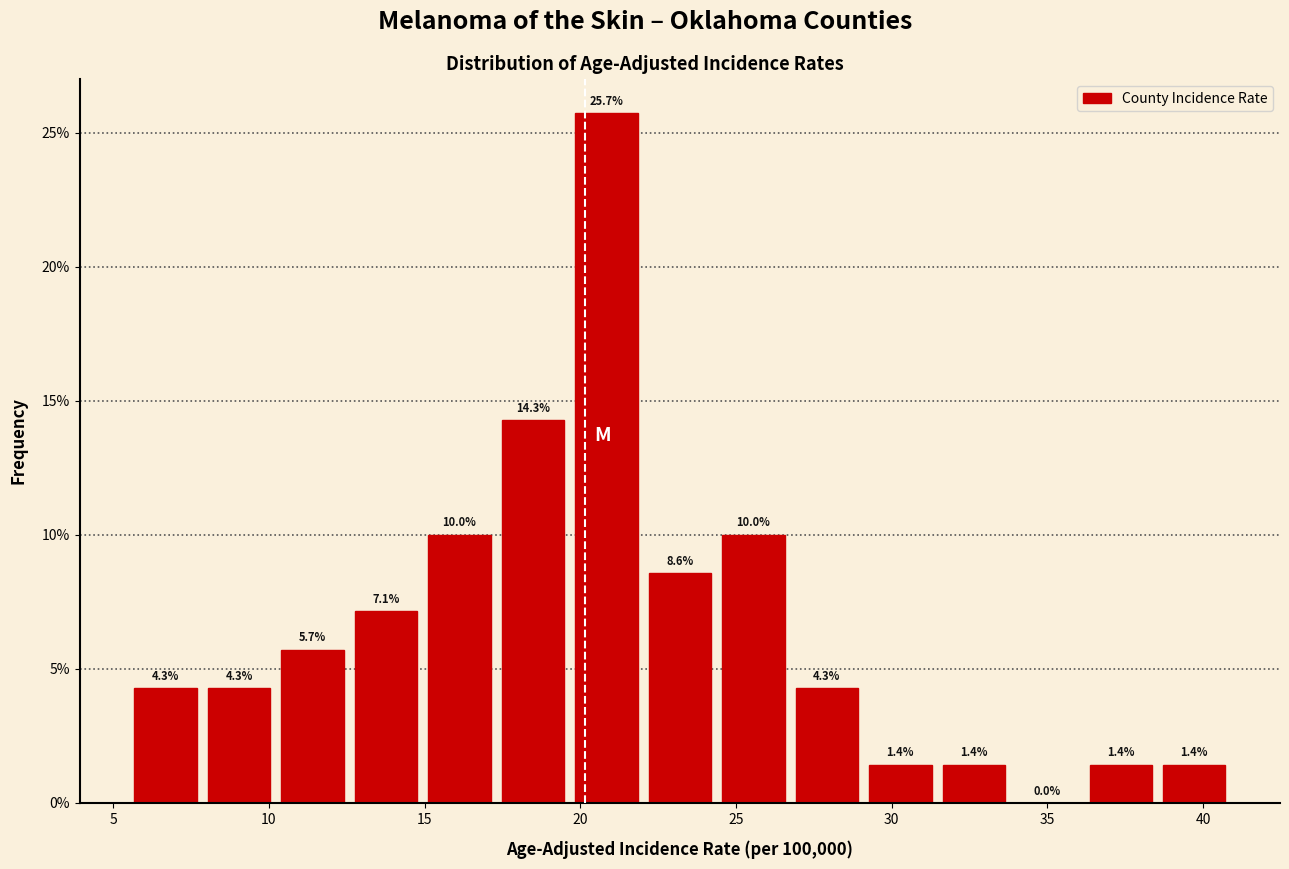

Reading left to right, transcribe this chart: for each bar, give the range it covers on the x-axis and its height. The bar edges are not printed on the chart, so give them approximately, as read against the axis.

5.5 to 8.0: 4.3
8.0 to 10.0: 4.3
10.0 to 12.5: 5.7
12.5 to 15.0: 7.1
15.0 to 17.5: 10.0
17.5 to 19.5: 14.3
19.5 to 22.0: 25.7
22.0 to 24.5: 8.6
24.5 to 26.5: 10.0
26.5 to 29.0: 4.3
29.0 to 31.5: 1.4
31.5 to 34.0: 1.4
34.0 to 36.0: 0.0
36.0 to 38.5: 1.4
38.5 to 41.0: 1.4